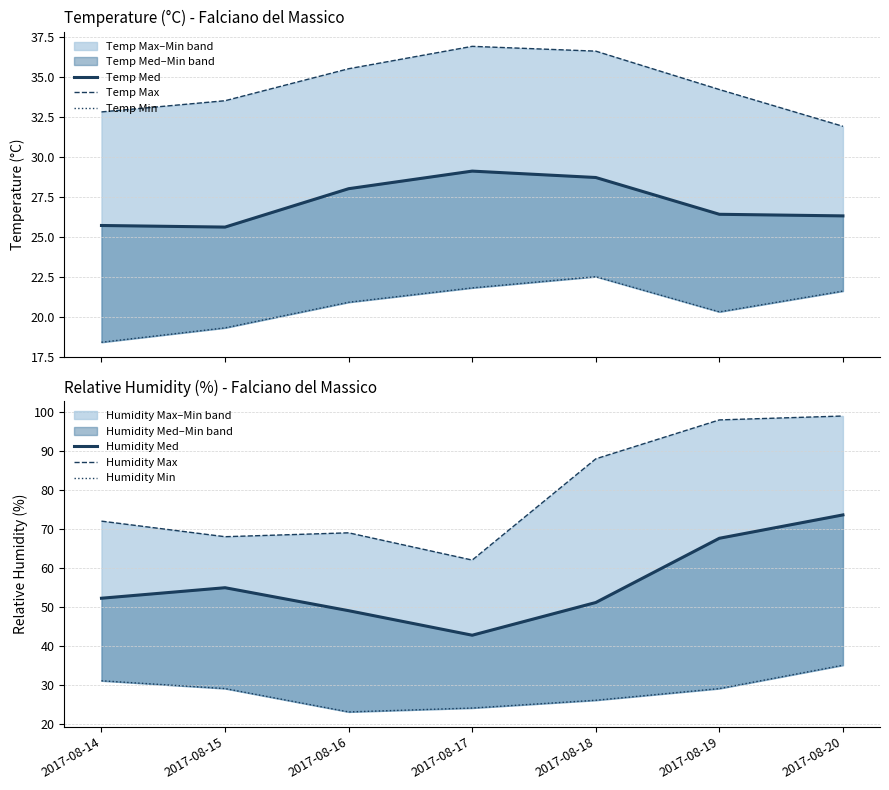

Where does the Temp Max series first go above 34?

2017-08-16